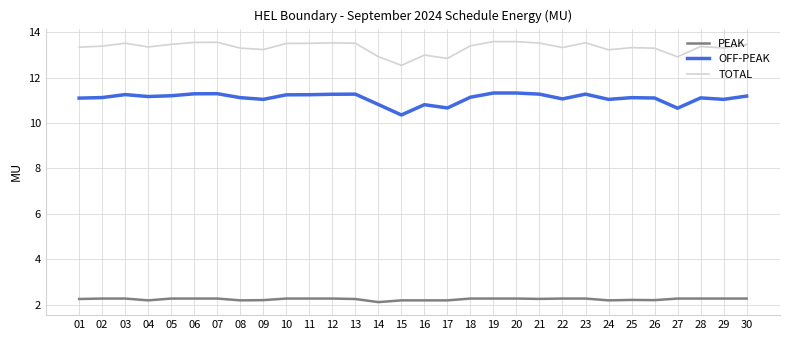

True or false: OFF-PEAK and PEAK intersect in this chart.

False